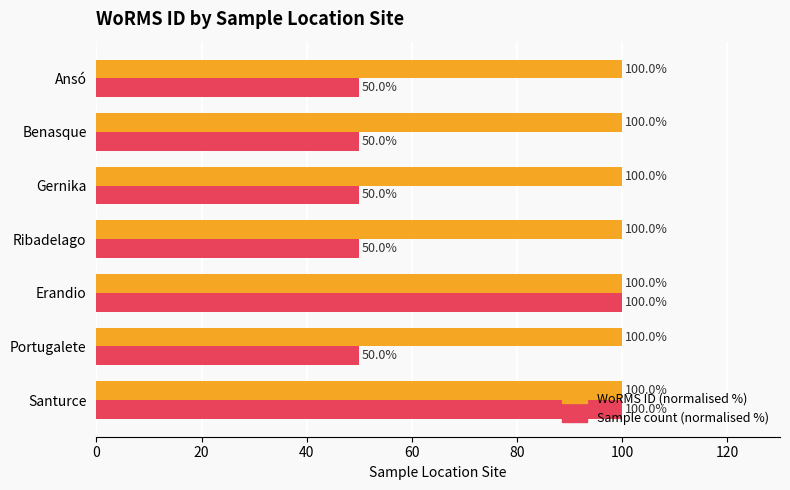

What is the average value of the WoRMS ID (normalised %) series?

100.0